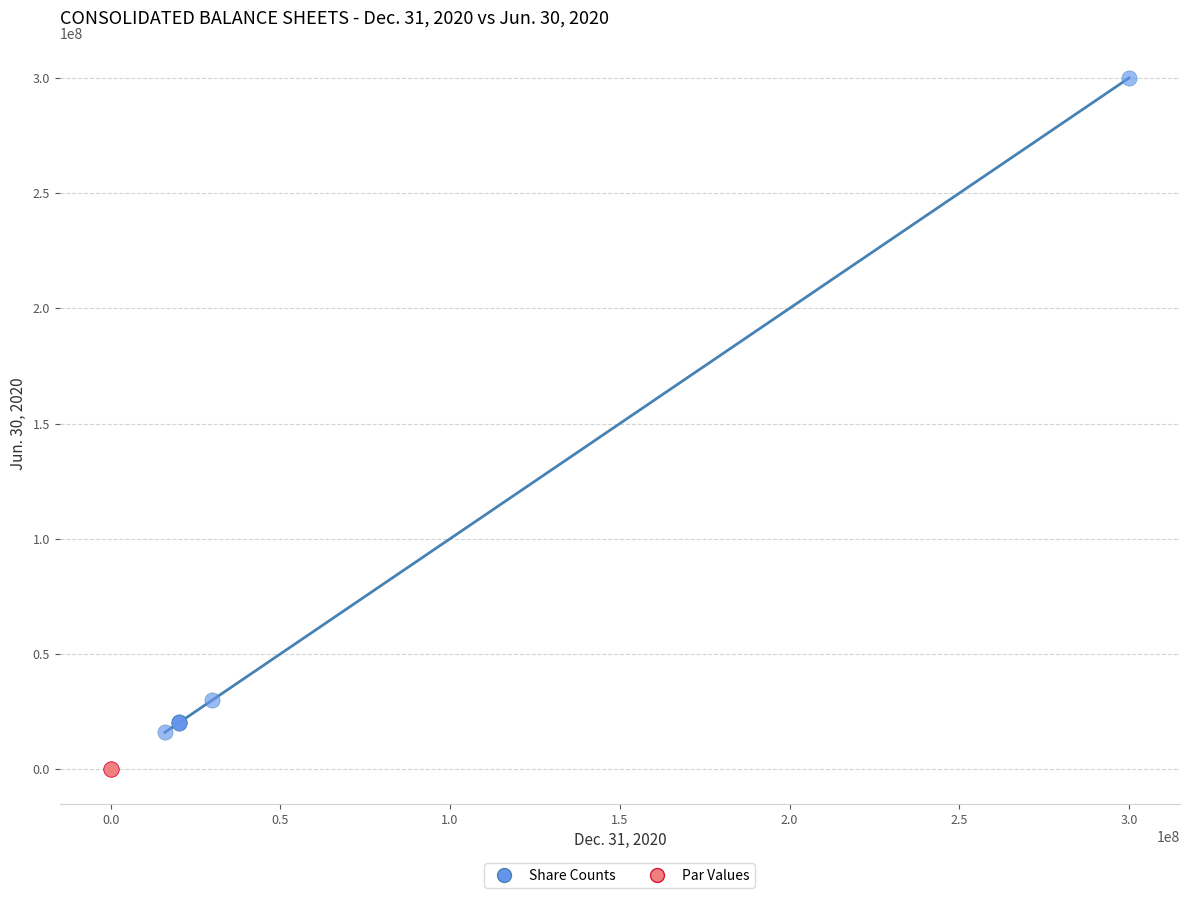

Which series reaches the minimum Y coordinate?

Par Values